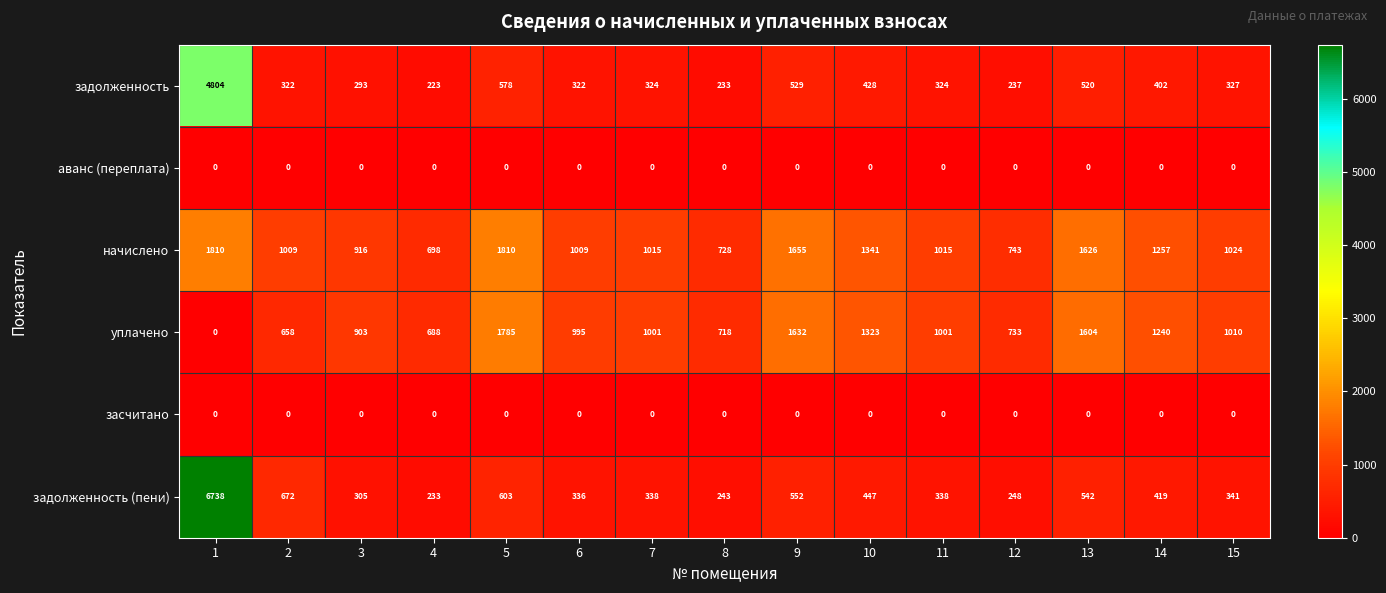

What is the total value across all series at 12?

1961